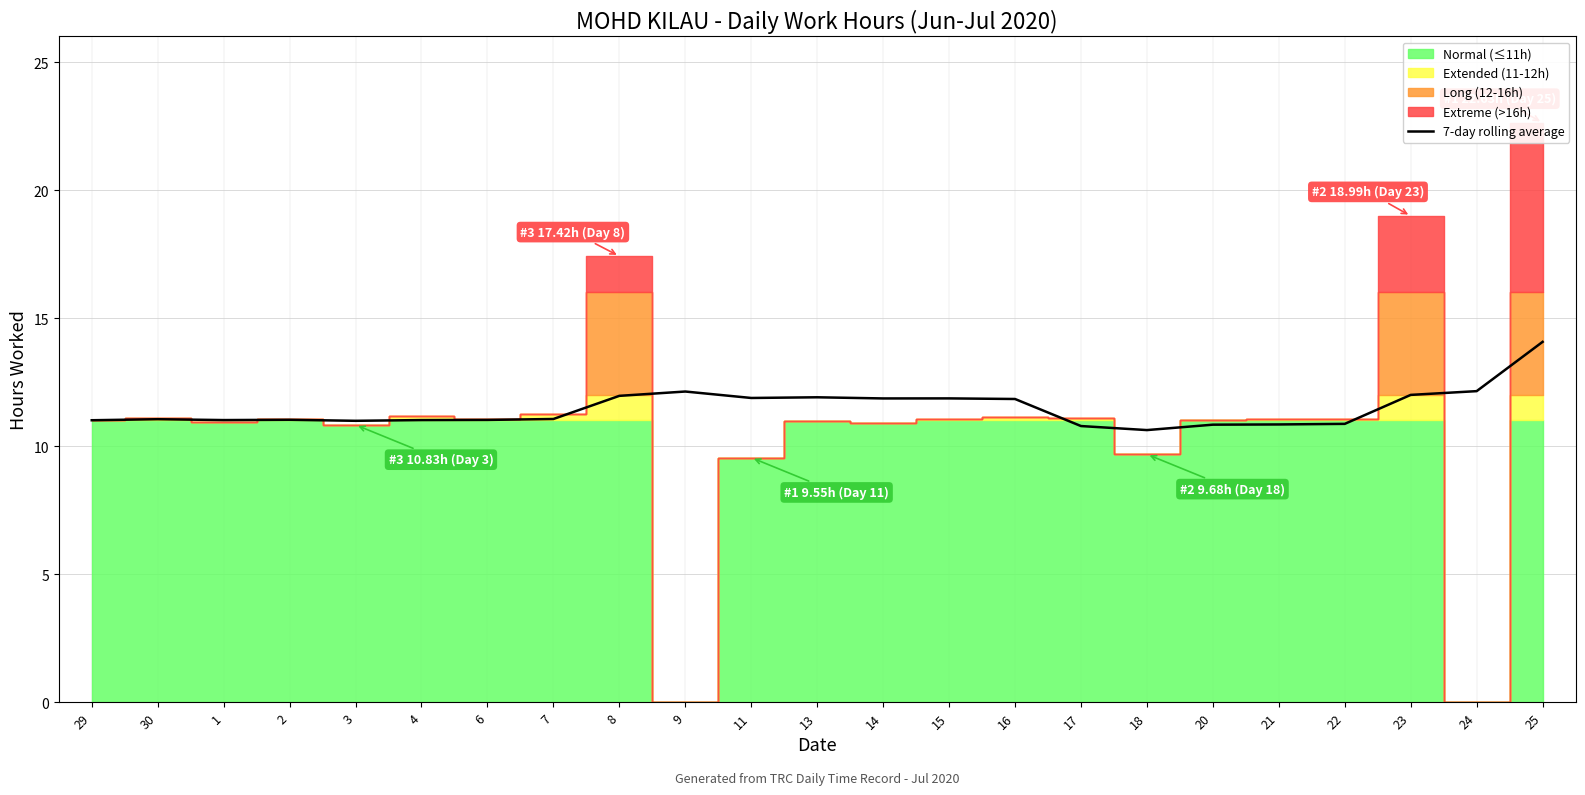

What is the lowest value of the 7-day rolling average series?

10.6